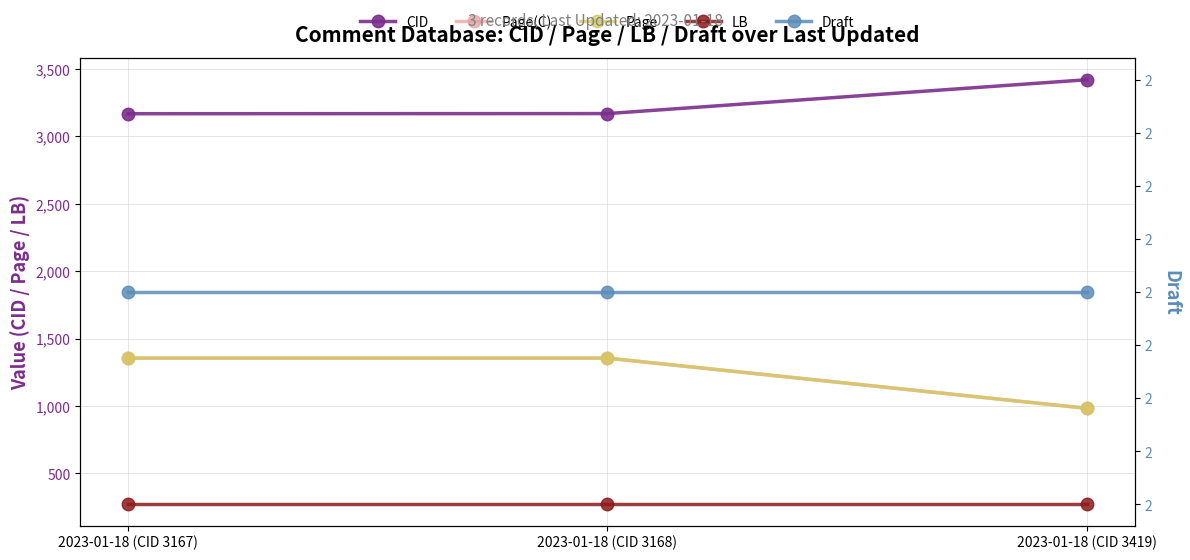

Between 2023-01-18 (CID 3168) and 2023-01-18 (CID 3419), which series saw the biggest shift?

Page(C)